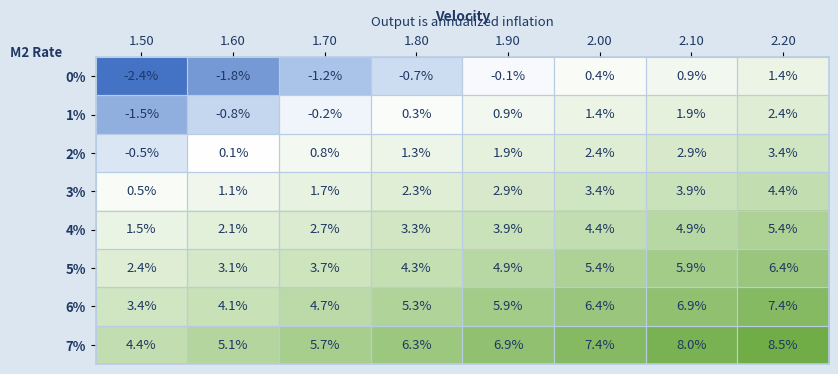

Rank the series by their maximum value, from highest to lowest.

7%, 6%, 5%, 4%, 3%, 2%, 1%, 0%